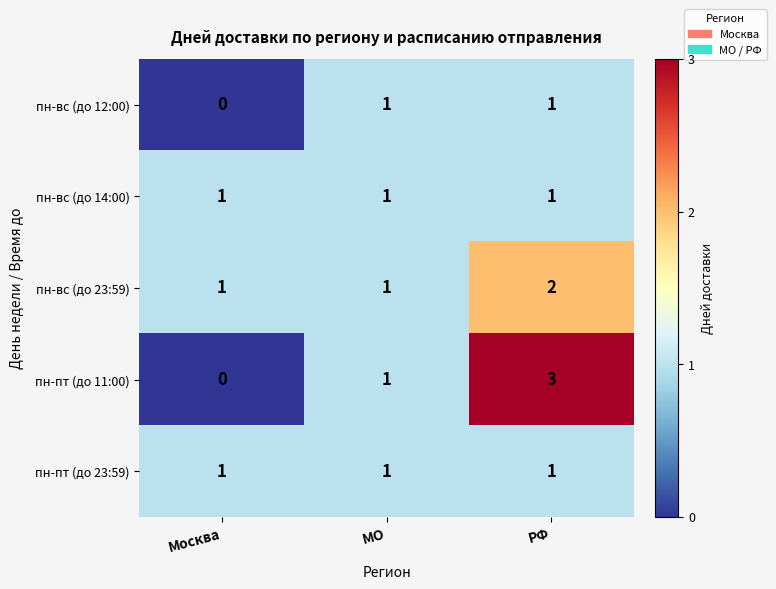

True or false: пн-вс (до 23:59) has a value of 1 at МО.

True